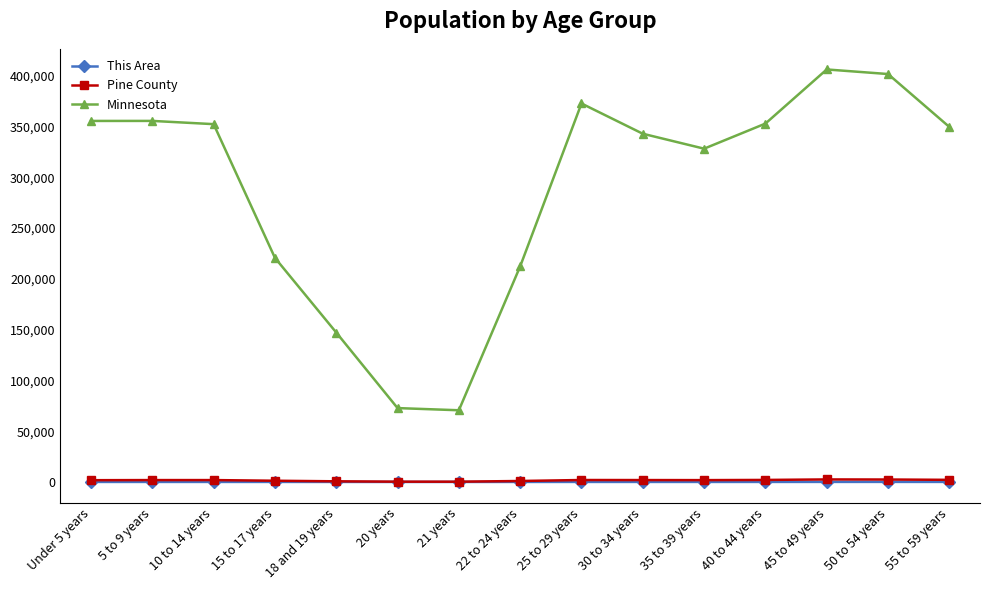

Does the chart have visible grid lines?

No